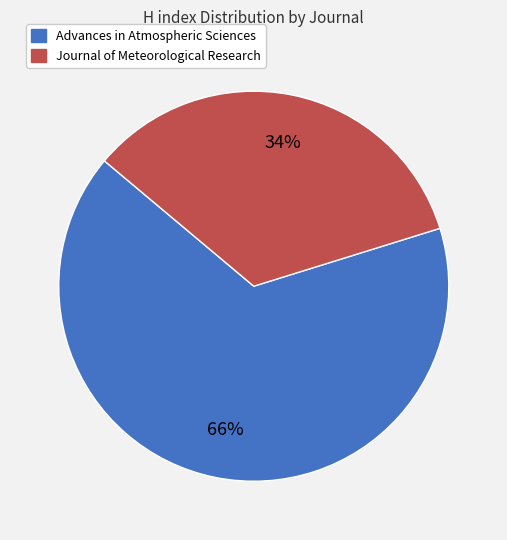

Is the sum of Advances in Atmospheric Sciences and Journal of Meteorological Research greater than half?

Yes